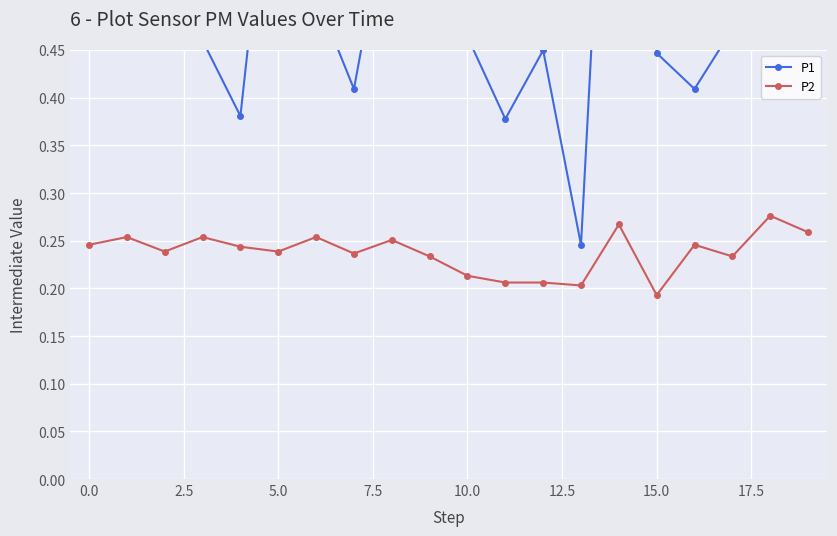

Which label corresponds to the smallest value in the chart?

15